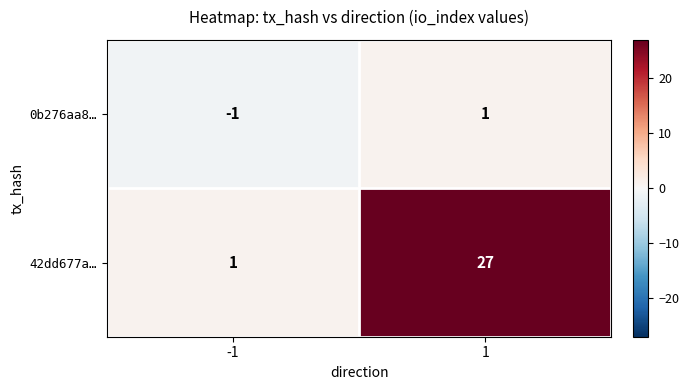

How many categories are shown in the chart?

2